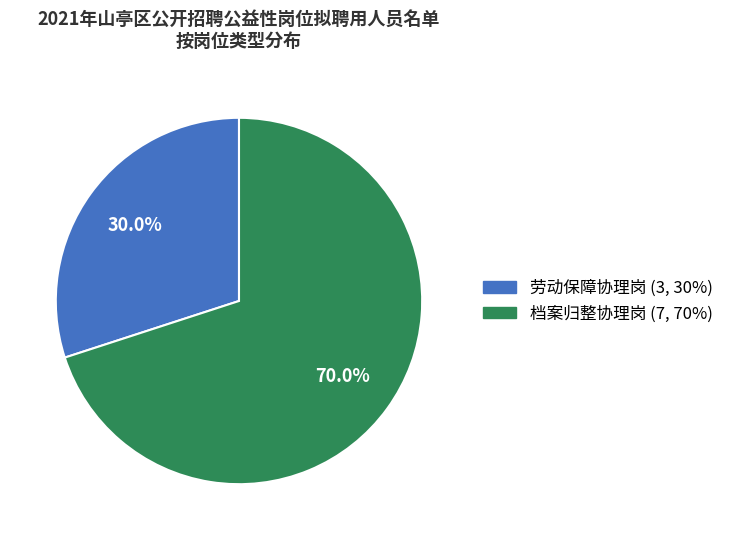

How many slices are in this pie chart?

2